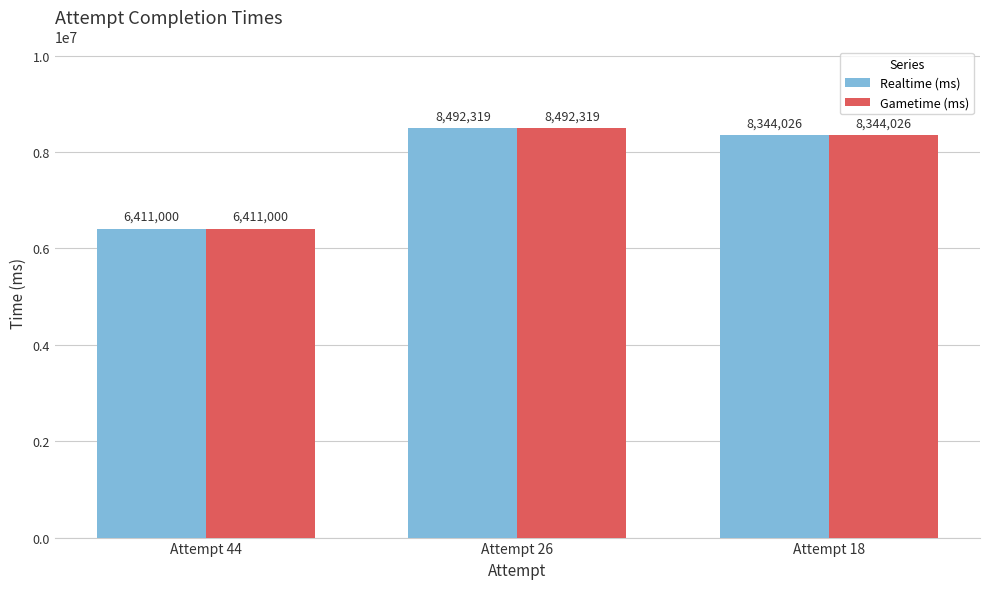

What is the approximate value of Realtime (ms) at Attempt 18, to the nearest 50?

8344050